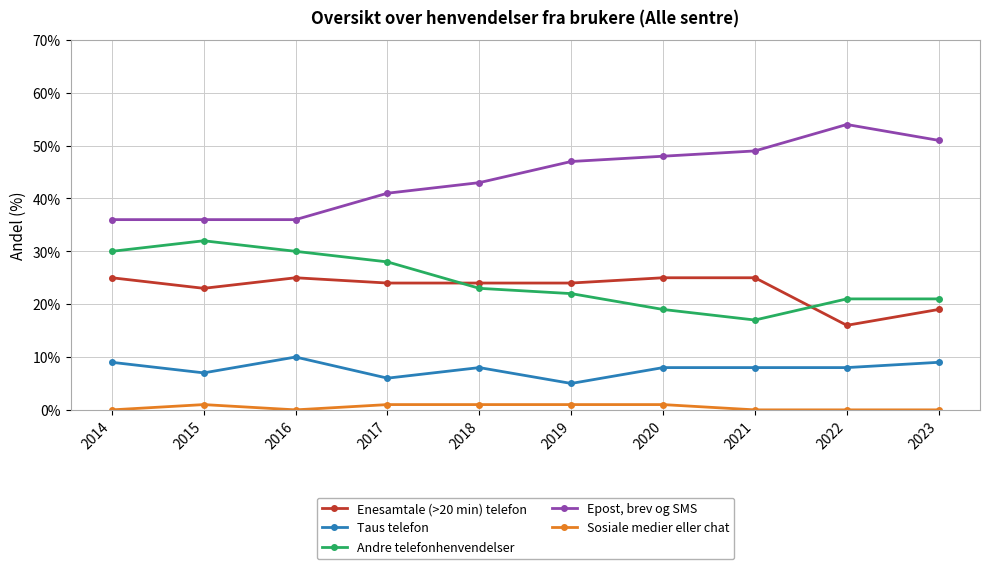

The Taus telefon series shows 8 at 2018. True or false?

True